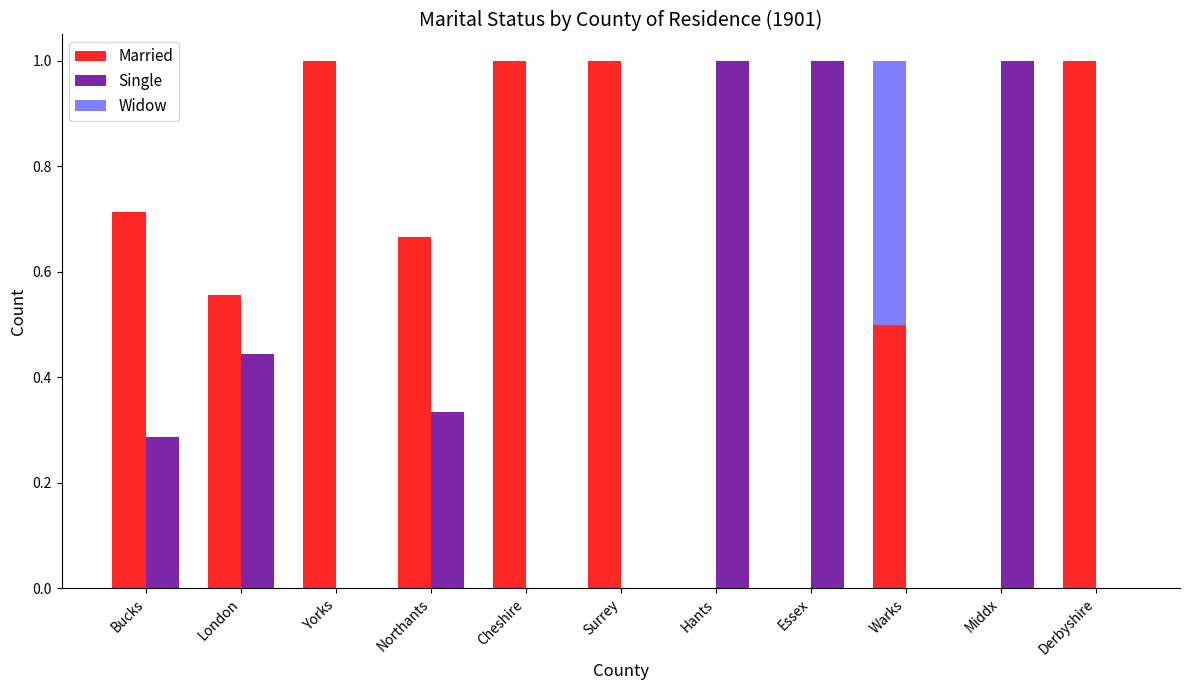

What is the label of the 1st bar from the right?

Derbyshire